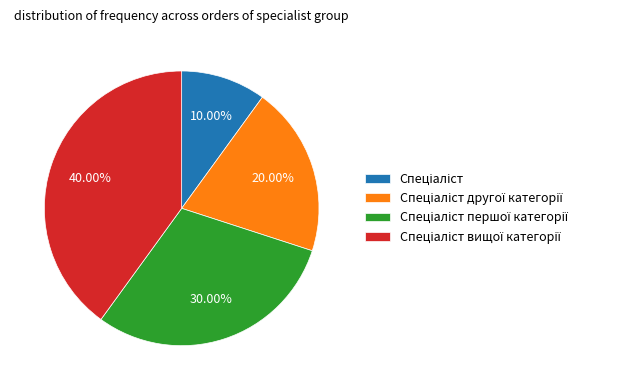

Is there a majority slice in this chart?

No